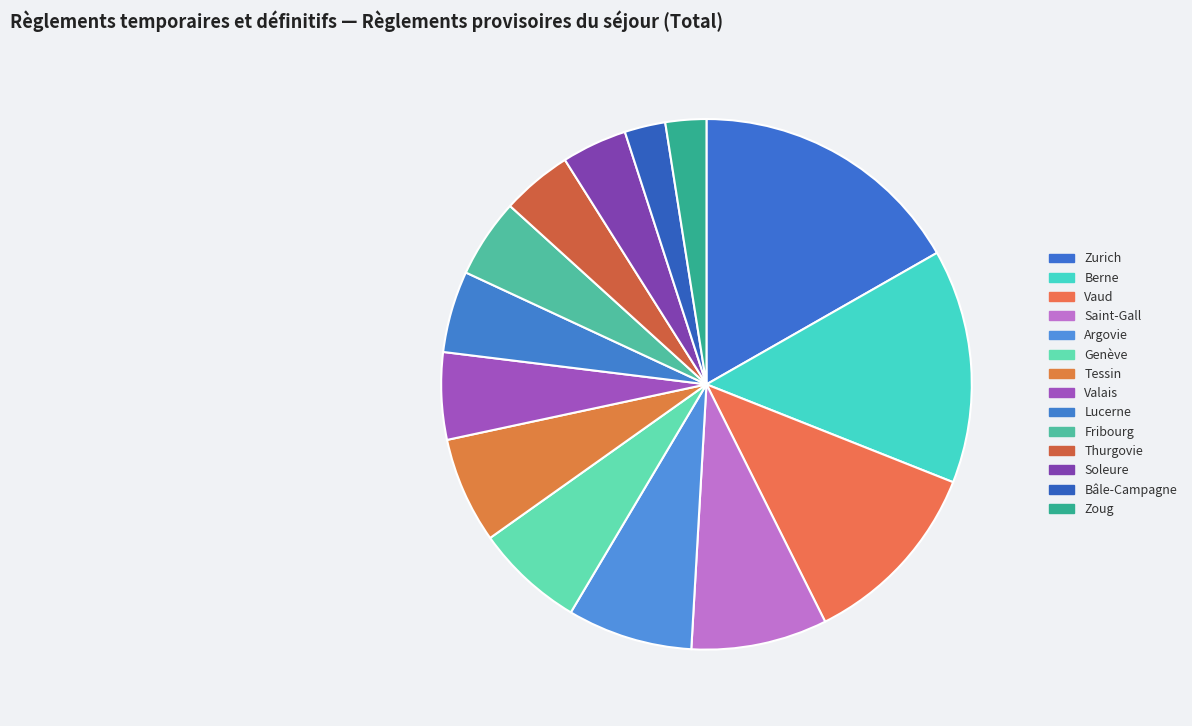

To the nearest percent, what is the difference between the Tessin and Saint-Gall slice percentages?

2%